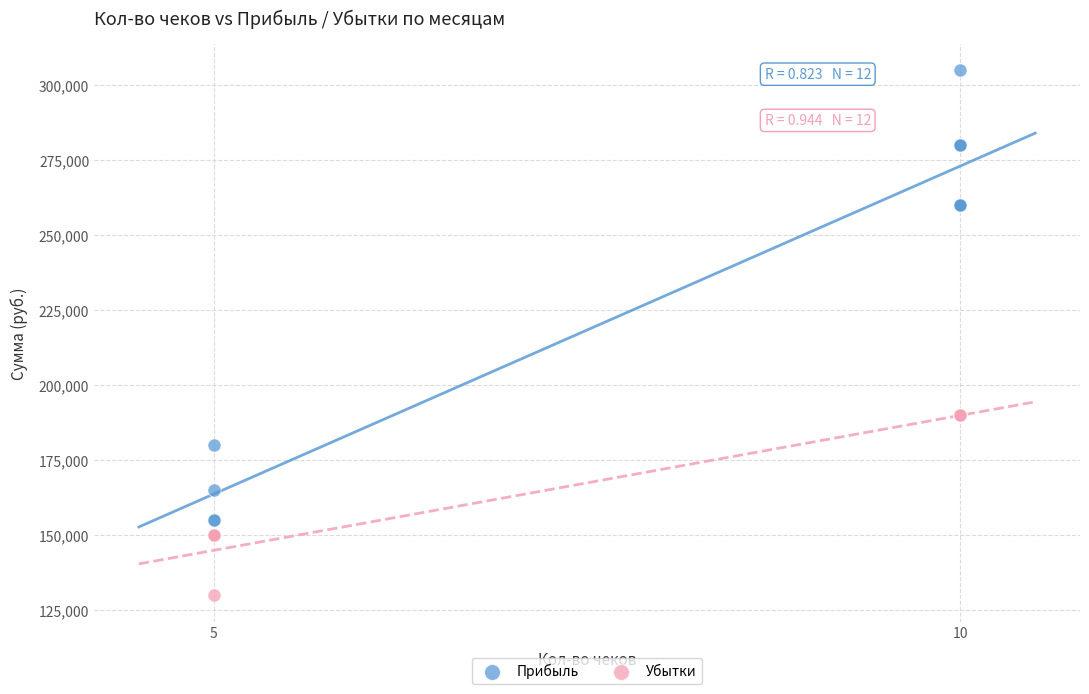

What are all the series names shown in the legend?

Прибыль, Убытки